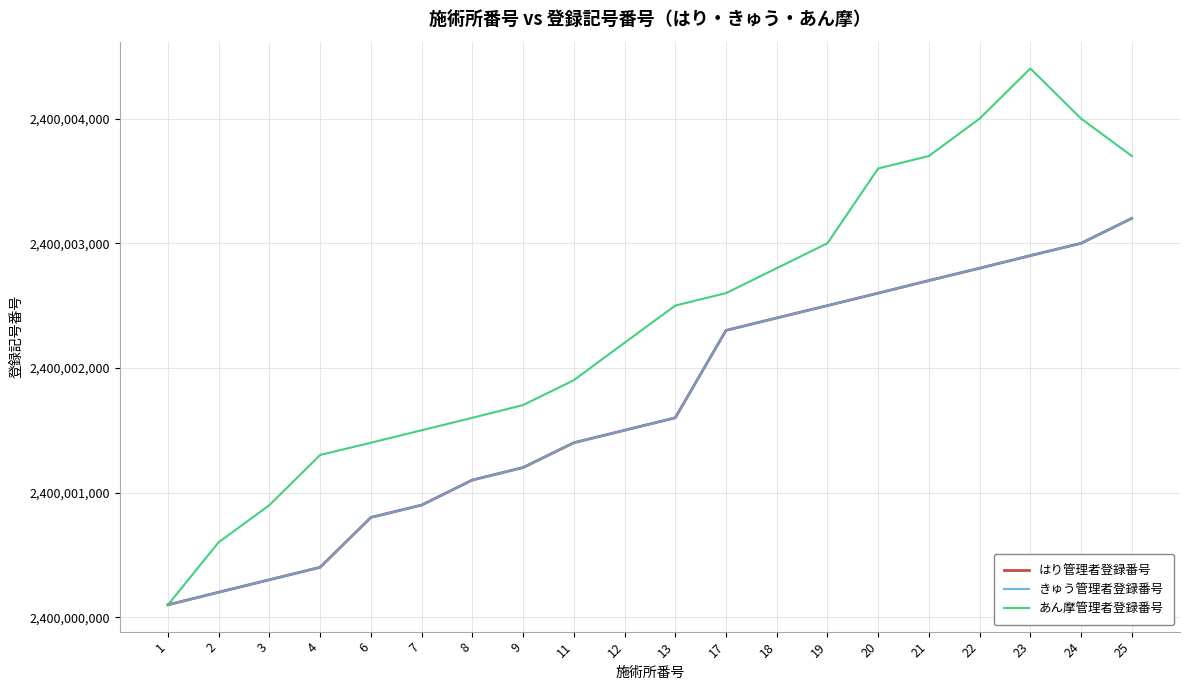

Which series has the largest total across all categories?

あん摩管理者登録番号